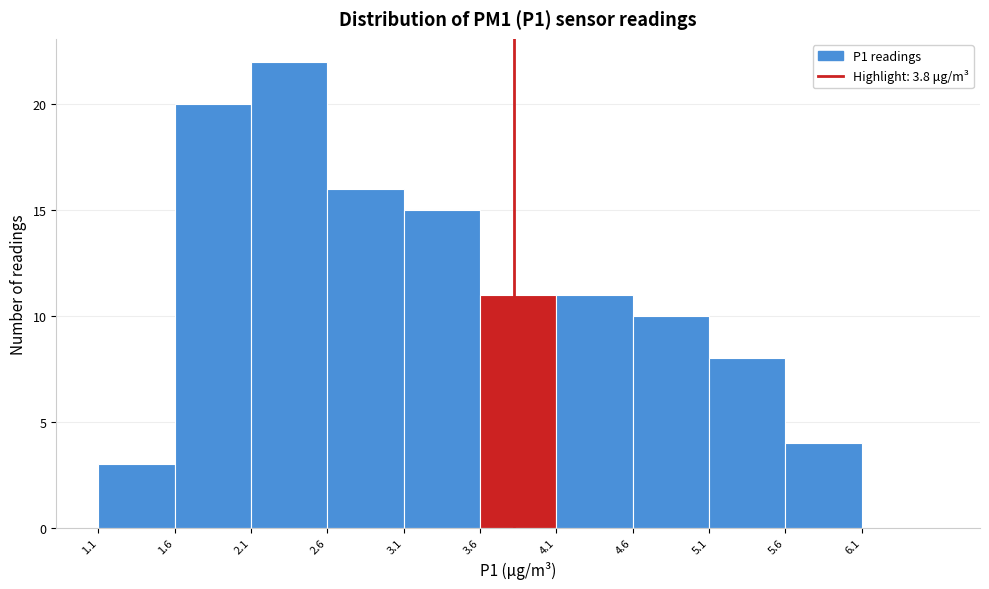

Which range on the x-axis has the tallest bar?

2.08 to 2.58